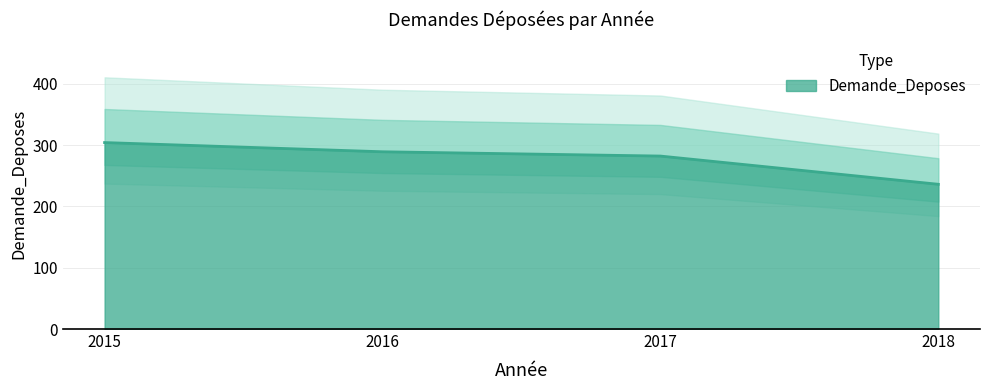

At which label is the value closest to 270?

2017